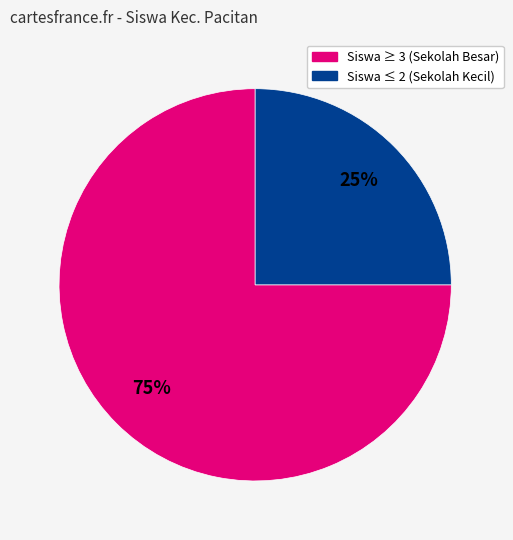

Is there any slice that represents more than half of the pie?

Yes